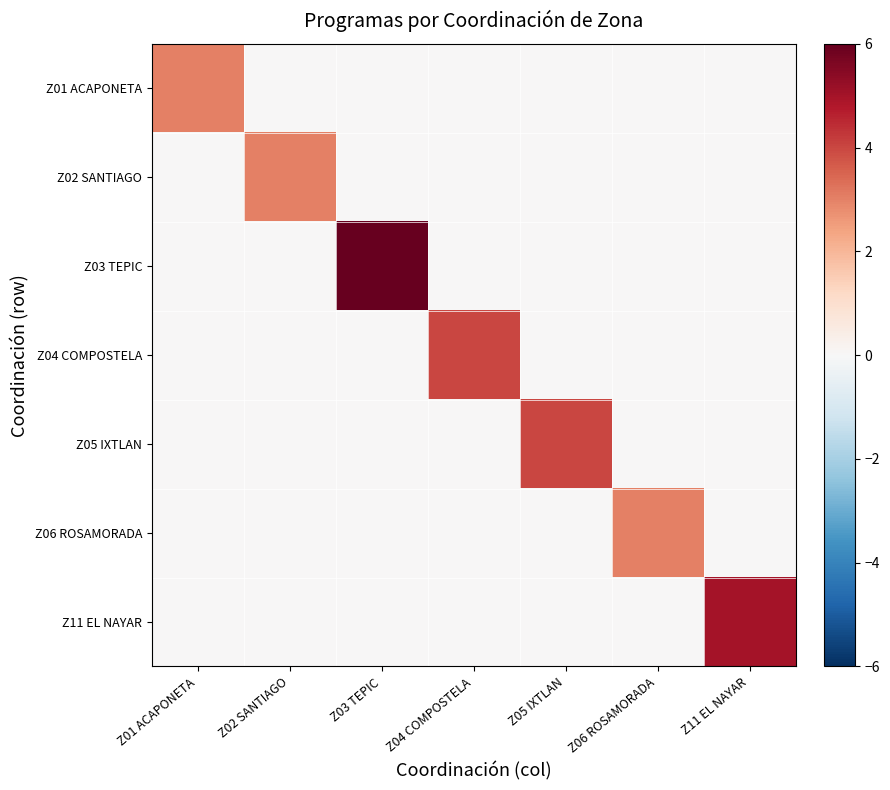

Reading right to left, list all the values displayed in this chart.

Z01 ACAPONETA: Z11 EL NAYAR=0	Z06 ROSAMORADA=0	Z05 IXTLAN=0	Z04 COMPOSTELA=0	Z03 TEPIC=0	Z02 SANTIAGO=0	Z01 ACAPONETA=3
Z02 SANTIAGO: Z11 EL NAYAR=0	Z06 ROSAMORADA=0	Z05 IXTLAN=0	Z04 COMPOSTELA=0	Z03 TEPIC=0	Z02 SANTIAGO=3	Z01 ACAPONETA=0
Z03 TEPIC: Z11 EL NAYAR=0	Z06 ROSAMORADA=0	Z05 IXTLAN=0	Z04 COMPOSTELA=0	Z03 TEPIC=6	Z02 SANTIAGO=0	Z01 ACAPONETA=0
Z04 COMPOSTELA: Z11 EL NAYAR=0	Z06 ROSAMORADA=0	Z05 IXTLAN=0	Z04 COMPOSTELA=4	Z03 TEPIC=0	Z02 SANTIAGO=0	Z01 ACAPONETA=0
Z05 IXTLAN: Z11 EL NAYAR=0	Z06 ROSAMORADA=0	Z05 IXTLAN=4	Z04 COMPOSTELA=0	Z03 TEPIC=0	Z02 SANTIAGO=0	Z01 ACAPONETA=0
Z06 ROSAMORADA: Z11 EL NAYAR=0	Z06 ROSAMORADA=3	Z05 IXTLAN=0	Z04 COMPOSTELA=0	Z03 TEPIC=0	Z02 SANTIAGO=0	Z01 ACAPONETA=0
Z11 EL NAYAR: Z11 EL NAYAR=5	Z06 ROSAMORADA=0	Z05 IXTLAN=0	Z04 COMPOSTELA=0	Z03 TEPIC=0	Z02 SANTIAGO=0	Z01 ACAPONETA=0